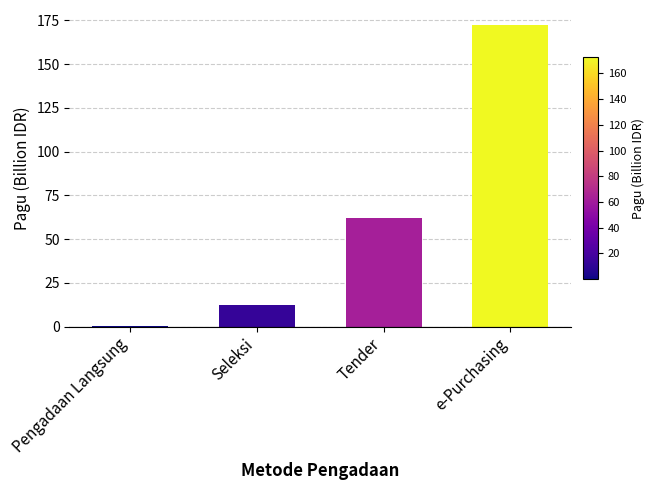

The value at Pengadaan Langsung is 0.0. True or false?

True